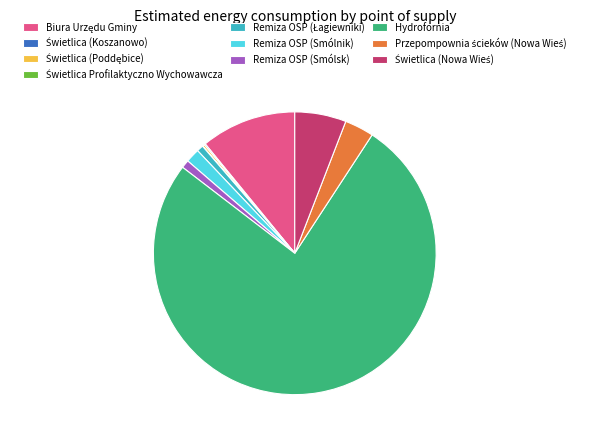

What is the largest slice in the pie chart?

Hydrofornia